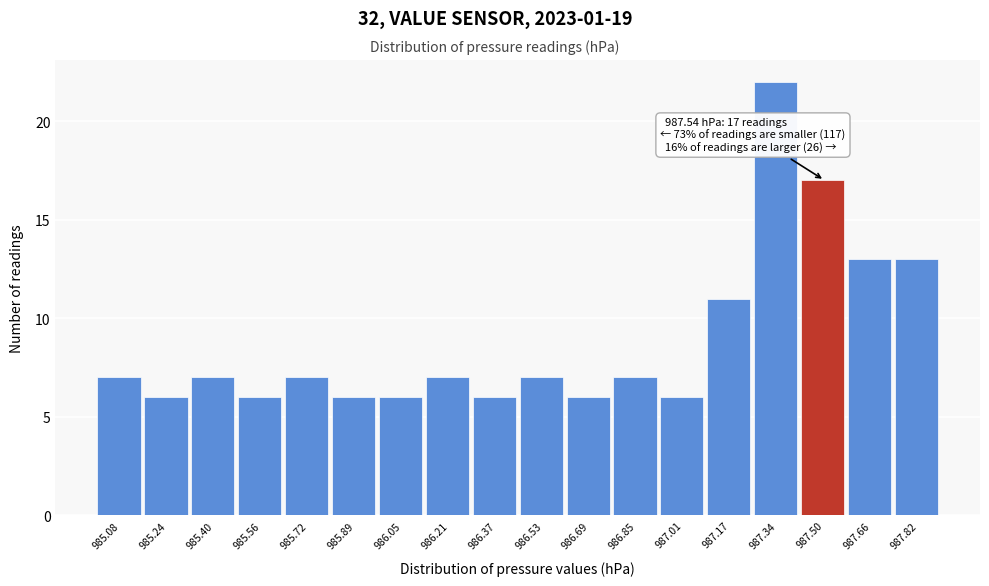

Over which range of the x-axis is the bar tallest?

987.26 to 987.42